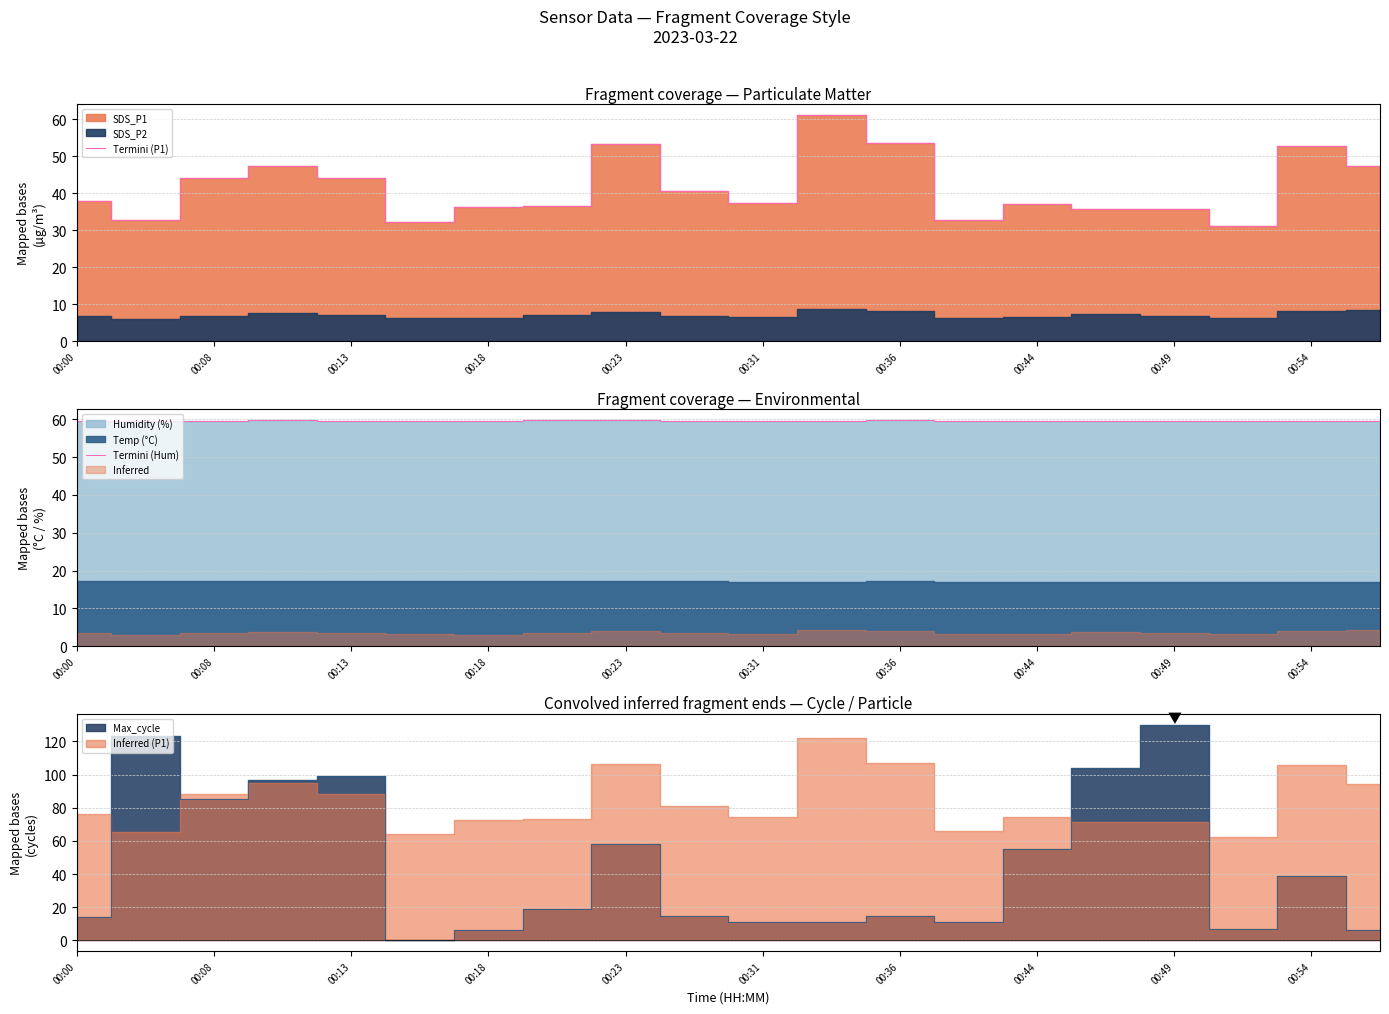

The Termini (Hum) series shows 59.5 at 00:00. True or false?

True